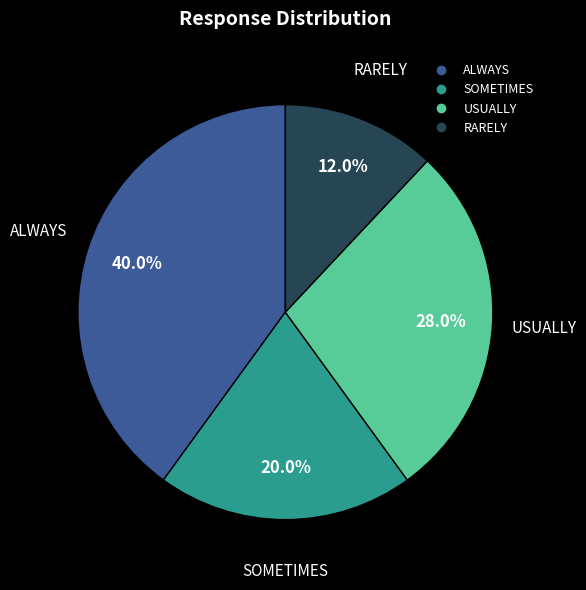

Does any single category account for the majority?

No